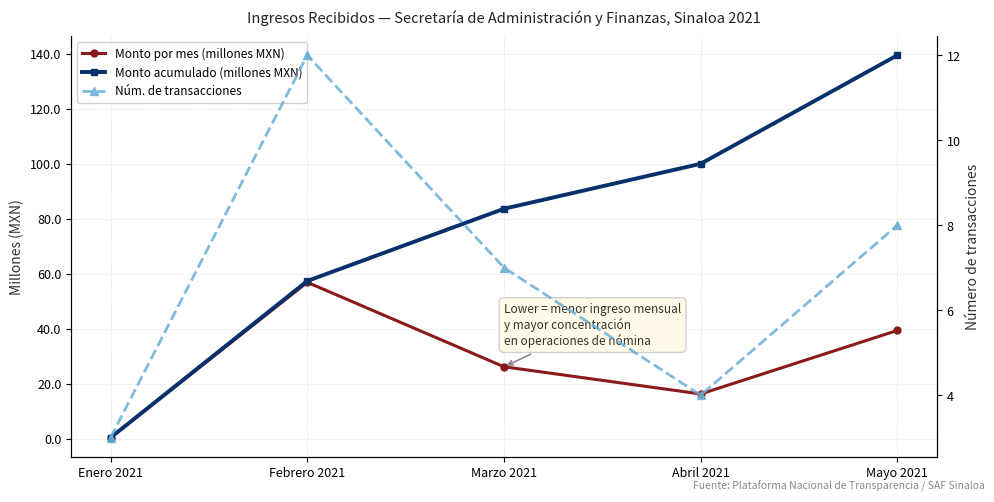

What is the total value across all series at Marzo 2021?

116.9